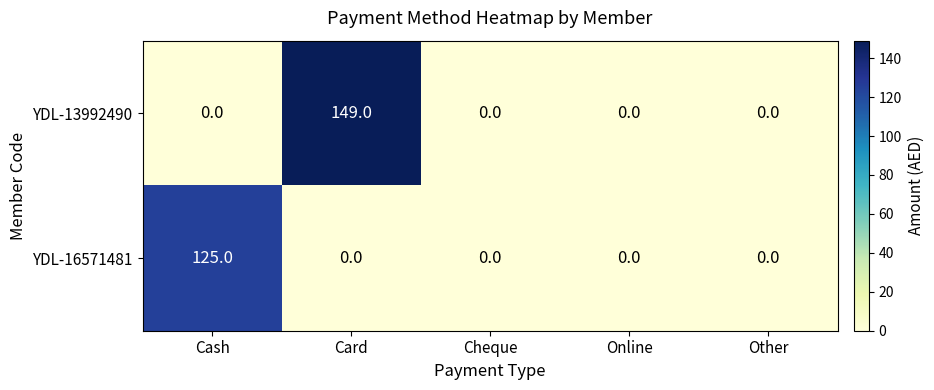

Count the number of data series in this chart.

2